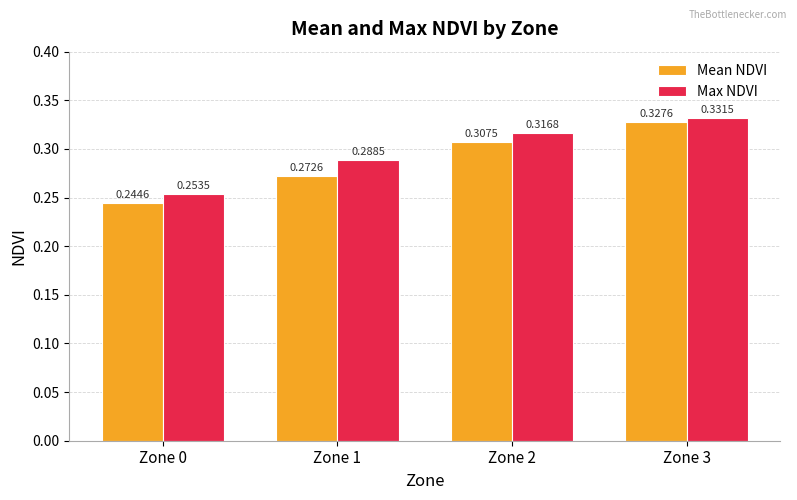

How many groups of bars are there?

4